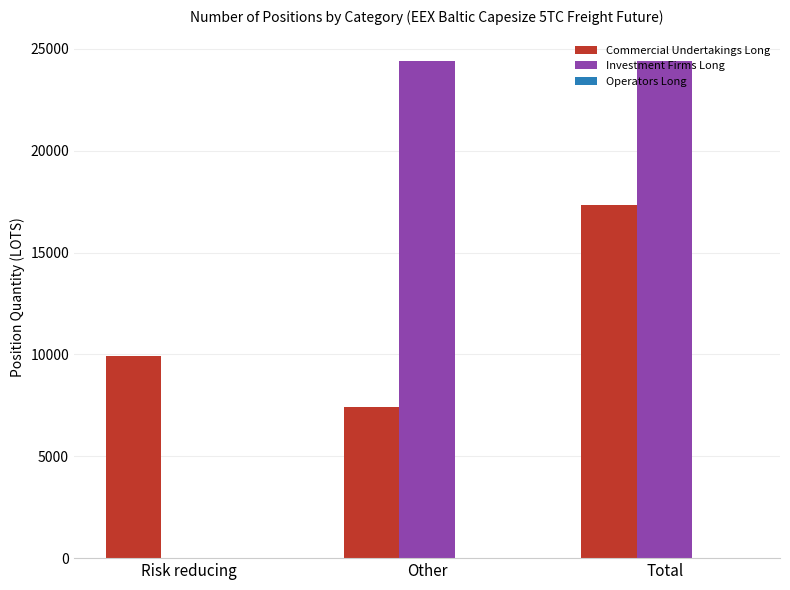

What is the greatest value displayed?

24431.8